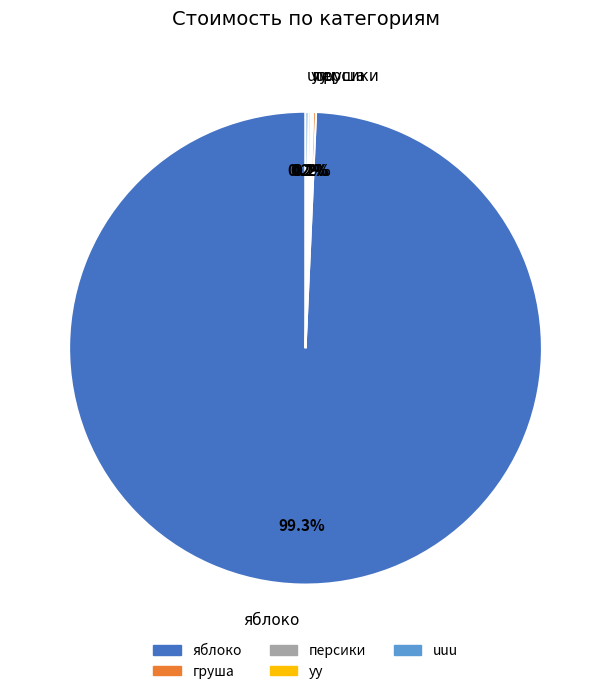

Which slice is the largest?

яблоко